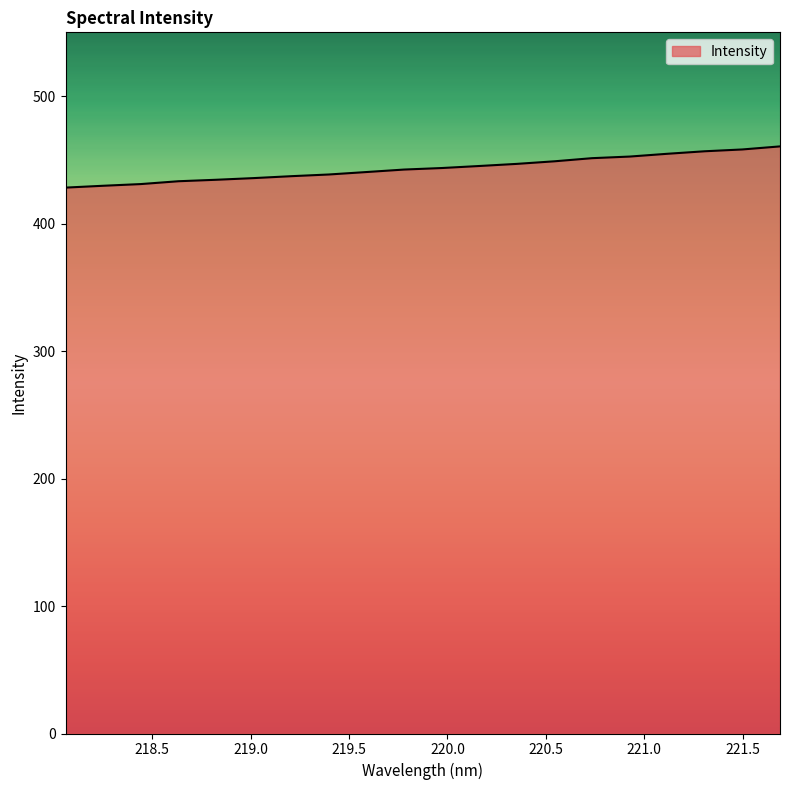

What is the difference between the maximum and minimum values?

32.3